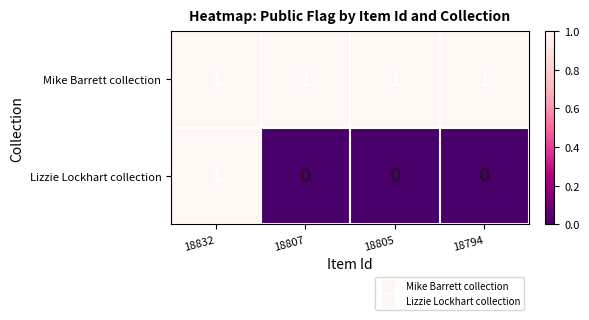

Rank the series at 18794 from highest to lowest value.

Mike Barrett collection, Lizzie Lockhart collection